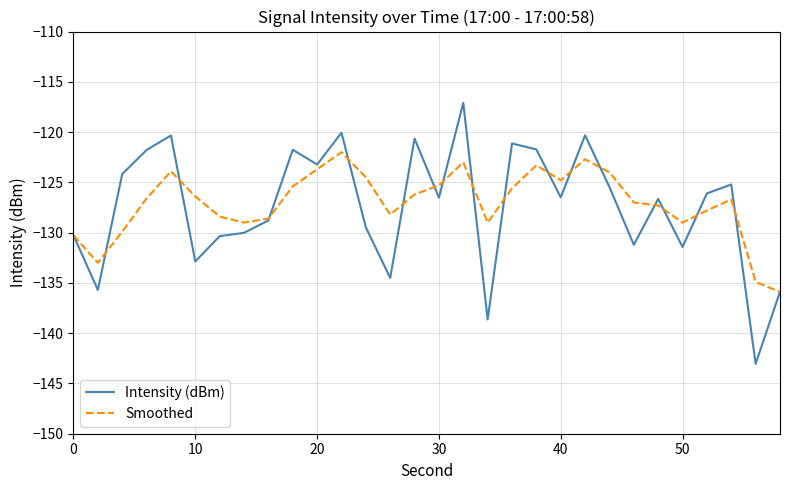

How many lines are shown in the chart?

2